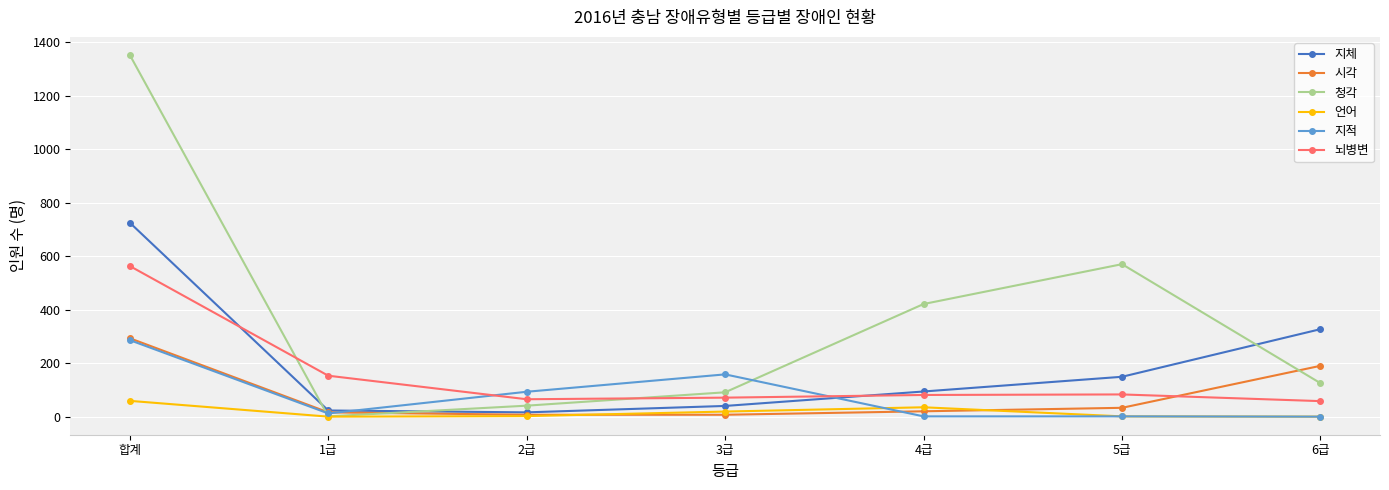

The 뇌병변 series shows 65 at 2급. True or false?

True